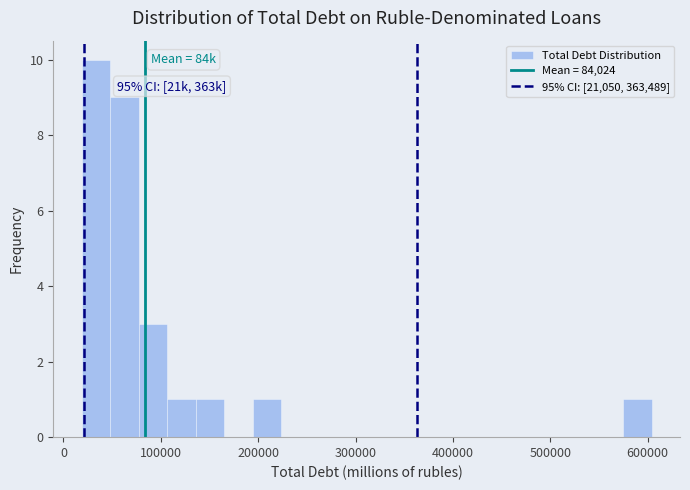

Around what value on the x-axis is the tallest bar? Give the approximate position of its centre, as read against the axis.

30000